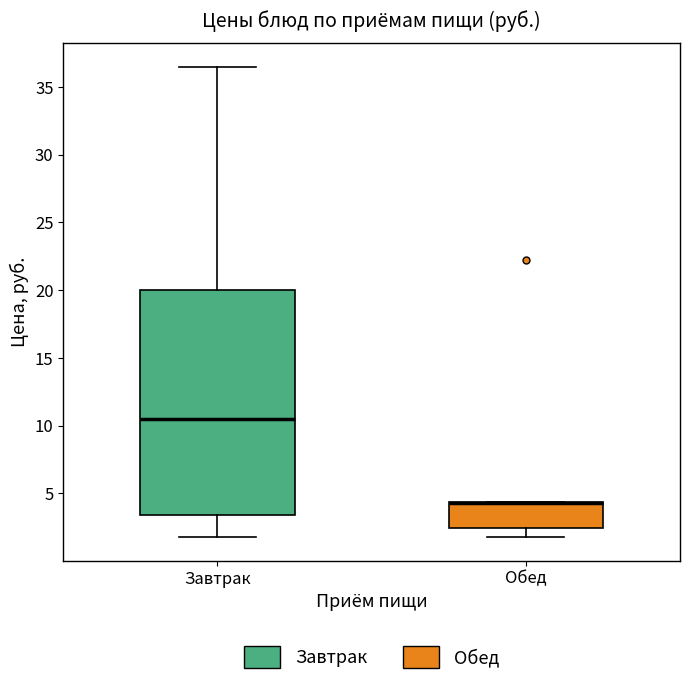

Reading left to right, transcribe this box plot: for each box, give where its median line is, the range the box spans, and where its two whiskers end, as read against the y-axis. The values are not printed on the chart, so give them approximately, as read against the axis.

Завтрак: median 10.5, box 3.5 to 20.0, whiskers 2.0 to 36.5
Обед: median 4.5 (drawn on the box's upper edge), box 2.5 to 4.5, whiskers 2.0 to 4.5